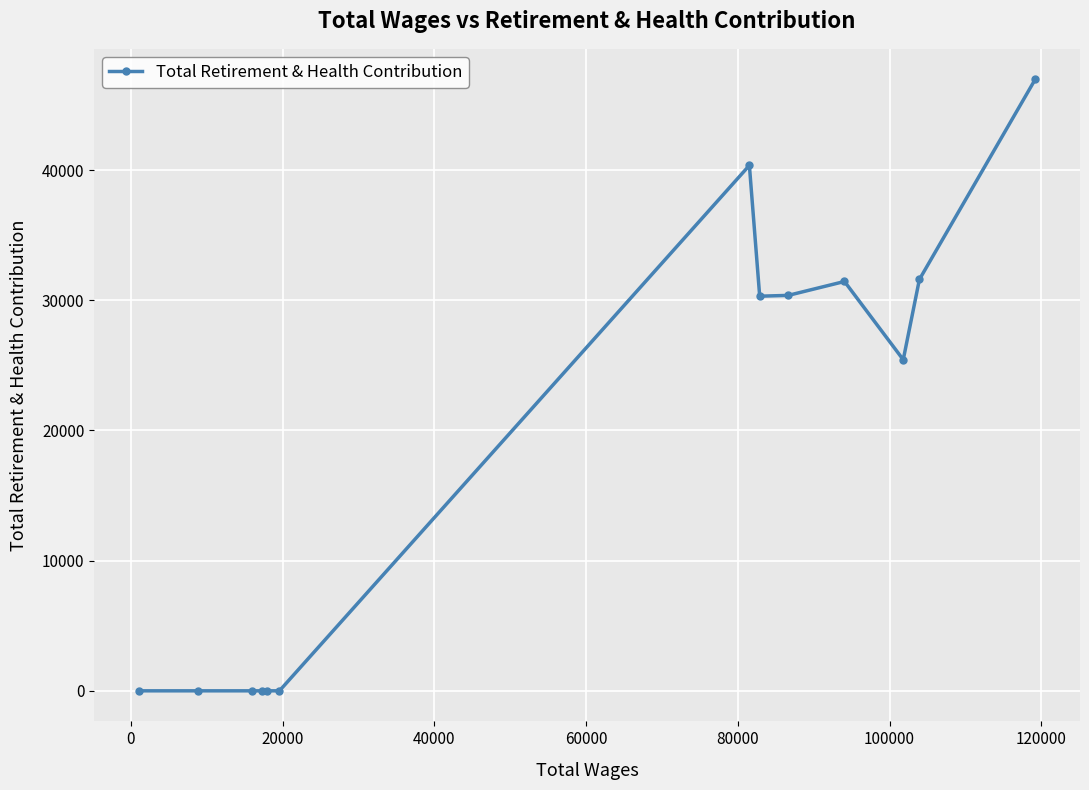

Does the chart display data point markers on the line(s)?

Yes